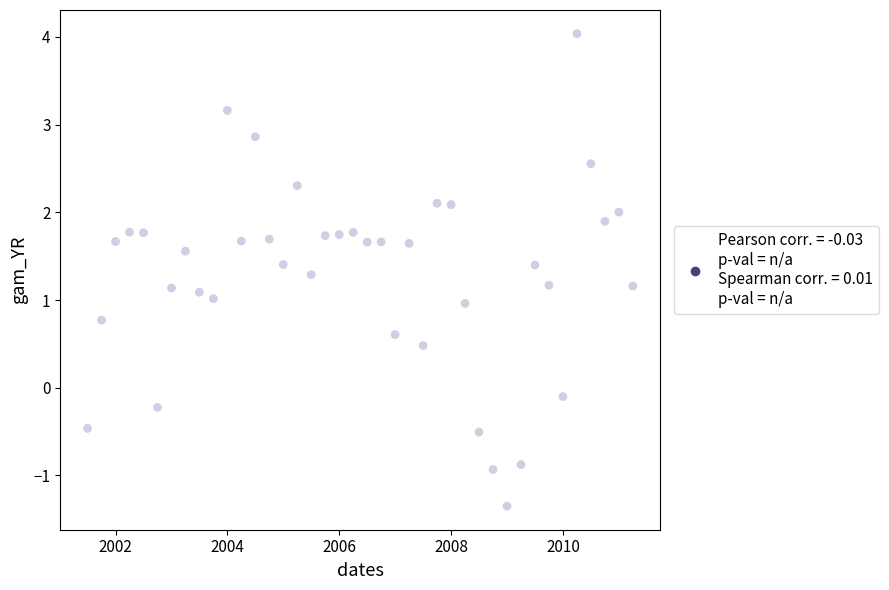

What is the range of X values (max minus min)?

9.8